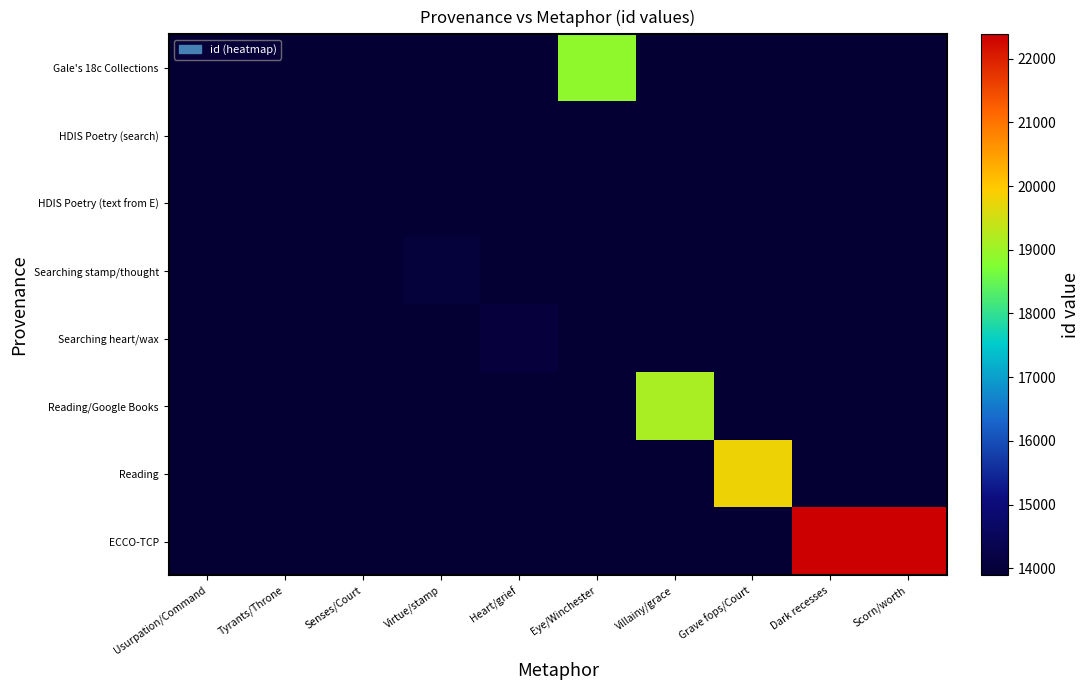

Is the value of HDIS Poetry (search) at Tyrants/Throne greater than the value of HDIS Poetry (text from E) at Eye/Winchester?

No